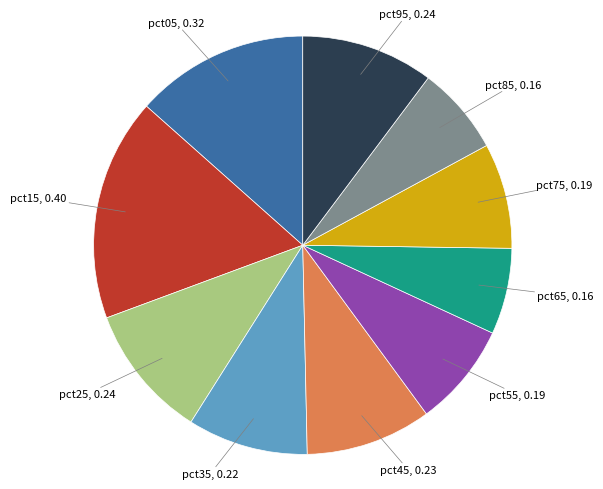

Is there any slice that represents more than half of the pie?

No